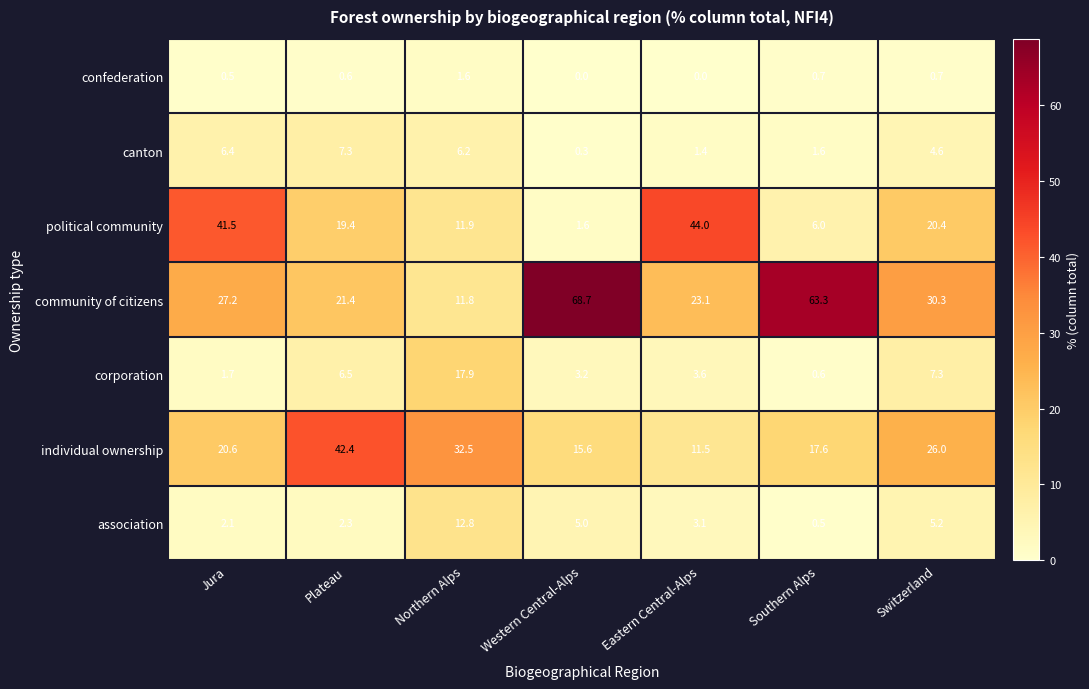

Rank the series by their maximum value, from highest to lowest.

community of citizens, political community, individual ownership, corporation, association, canton, confederation